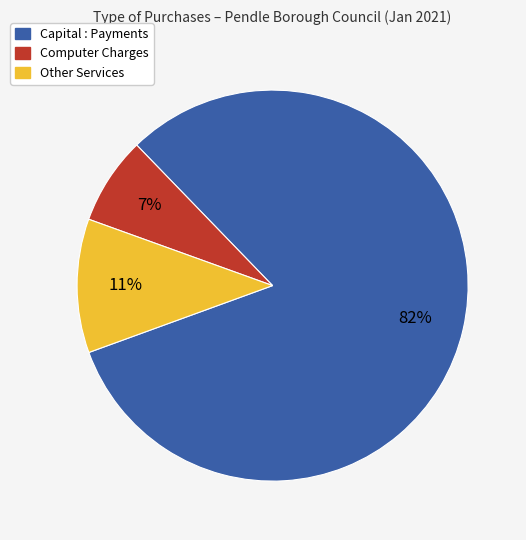

Count the number of slices in the pie.

3